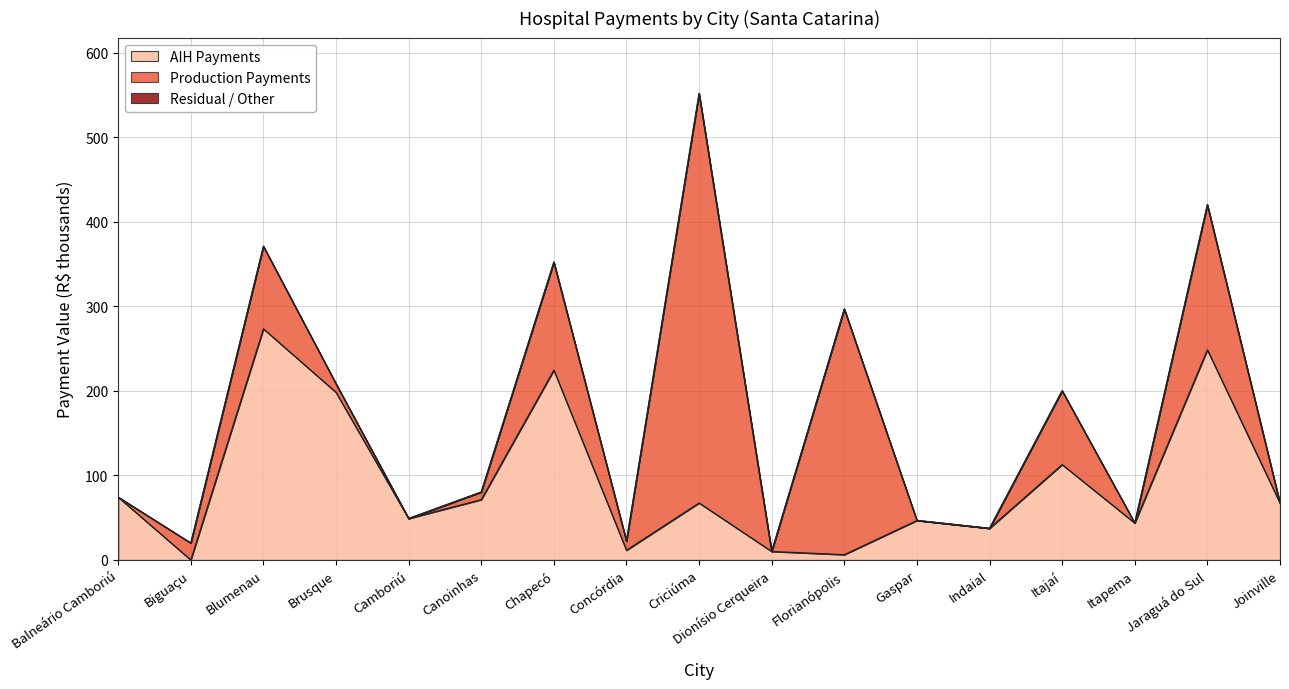

What is the sum of all Total values?

2850.8